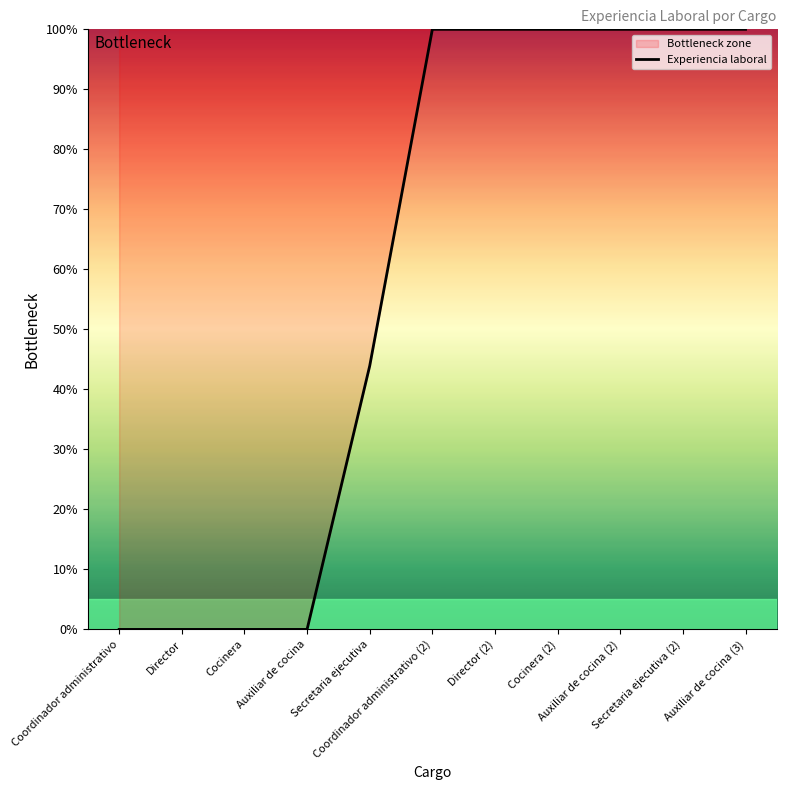

What is the change in value from Secretaria ejecutiva to Coordinador administrativo (2)?

+56.1